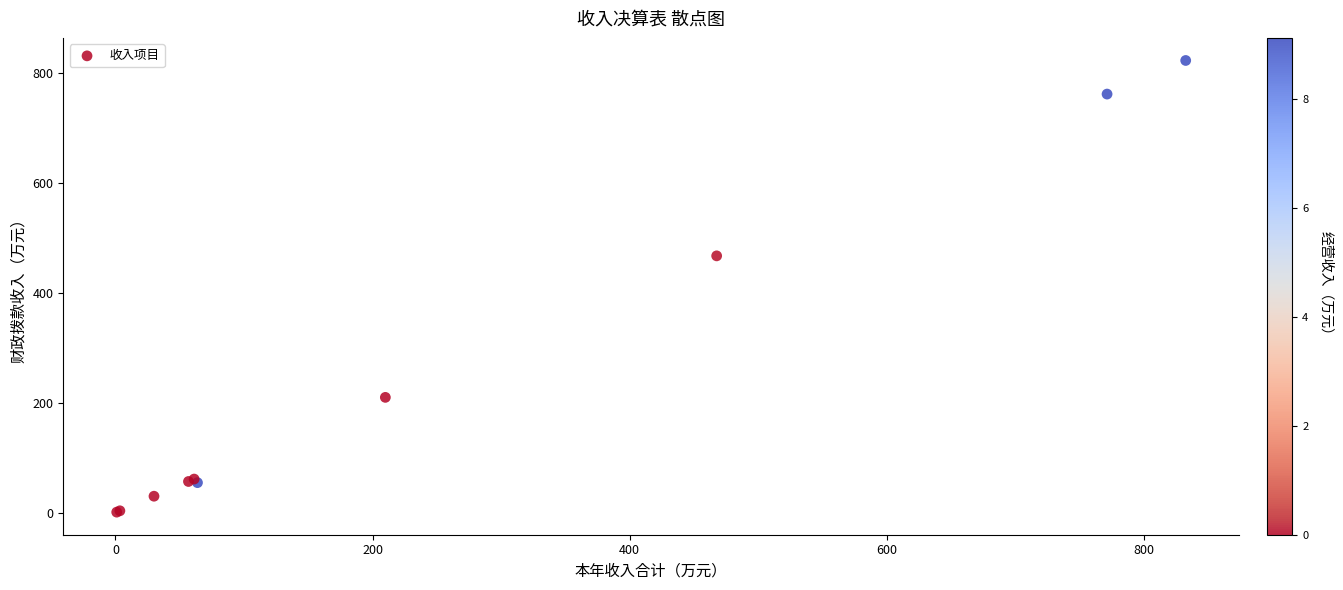

What Y value in the scatter plot is closest to 412?

467.6